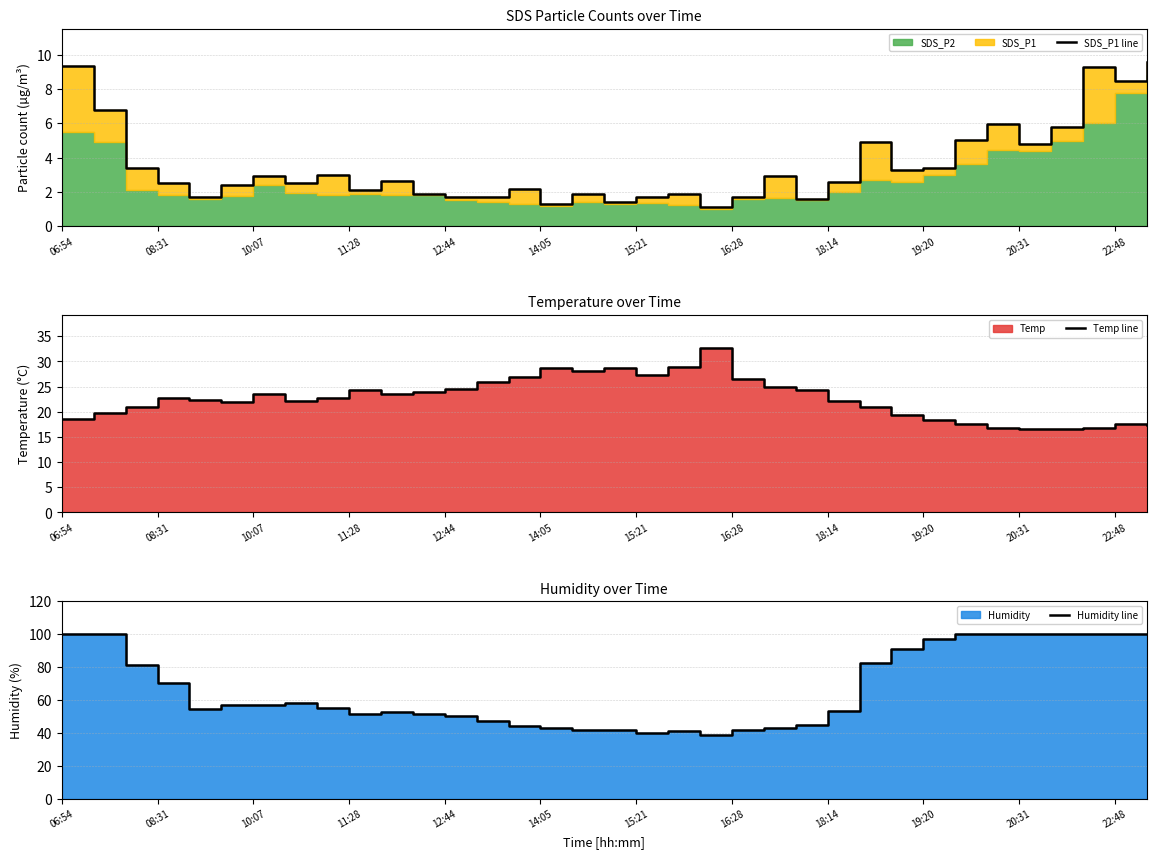

At how many categories does at least one series exceed 75?

13